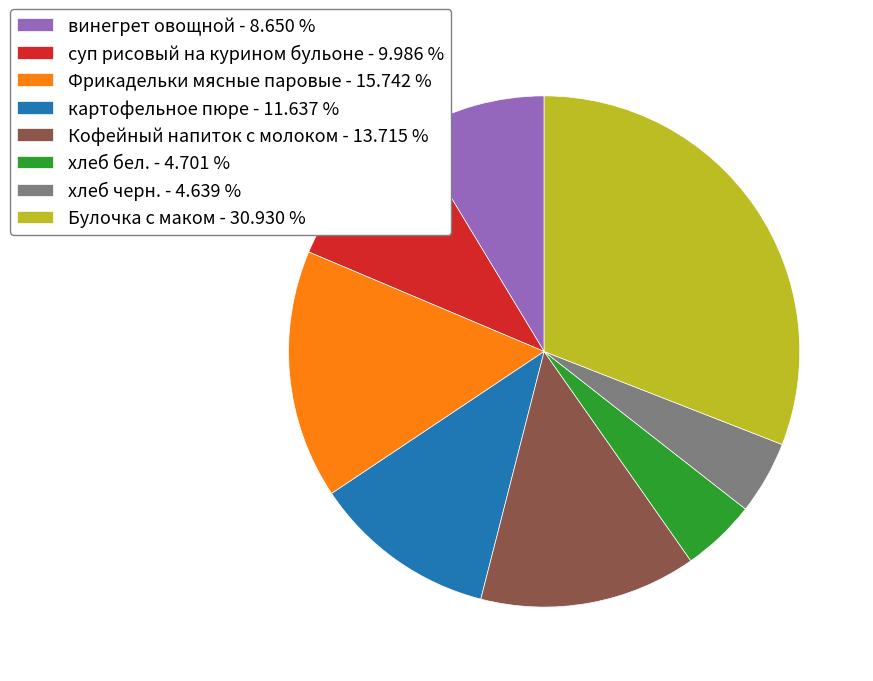

Does винегрет овощной account for over 50% of the chart?

No